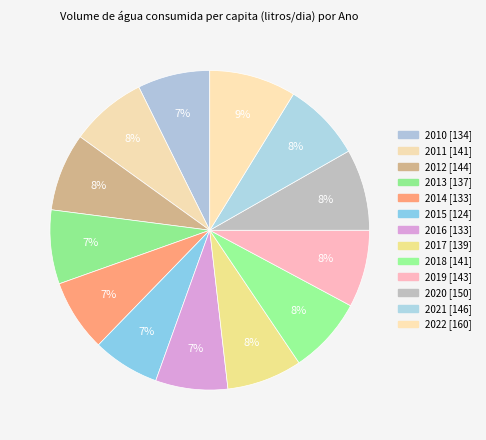

Is there any slice that represents more than half of the pie?

No